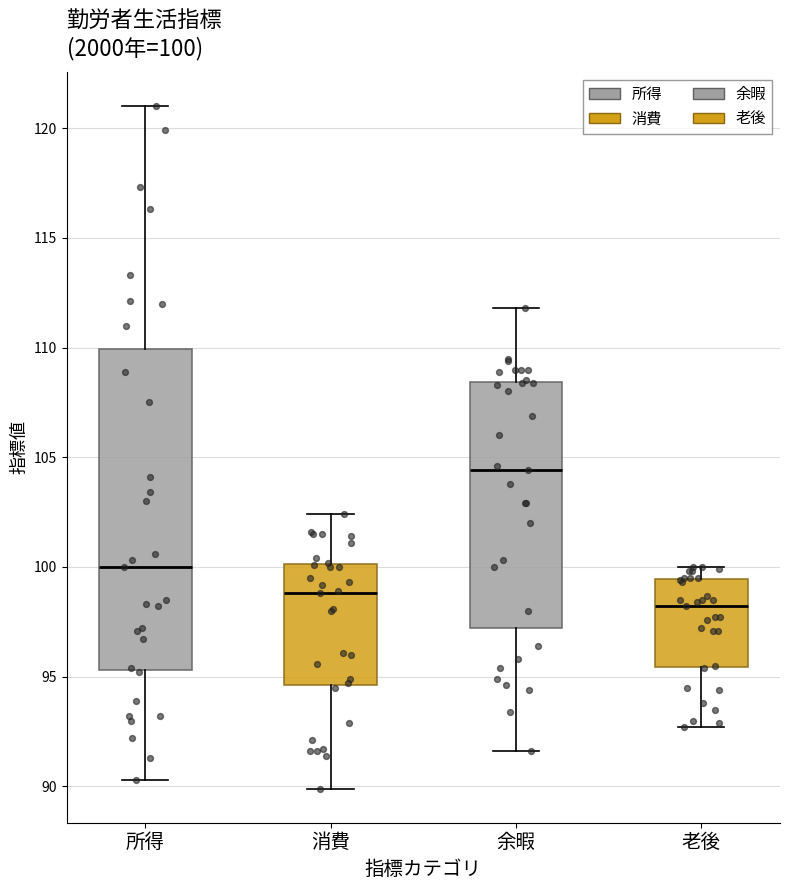

Which box's median line is the highest?

余暇